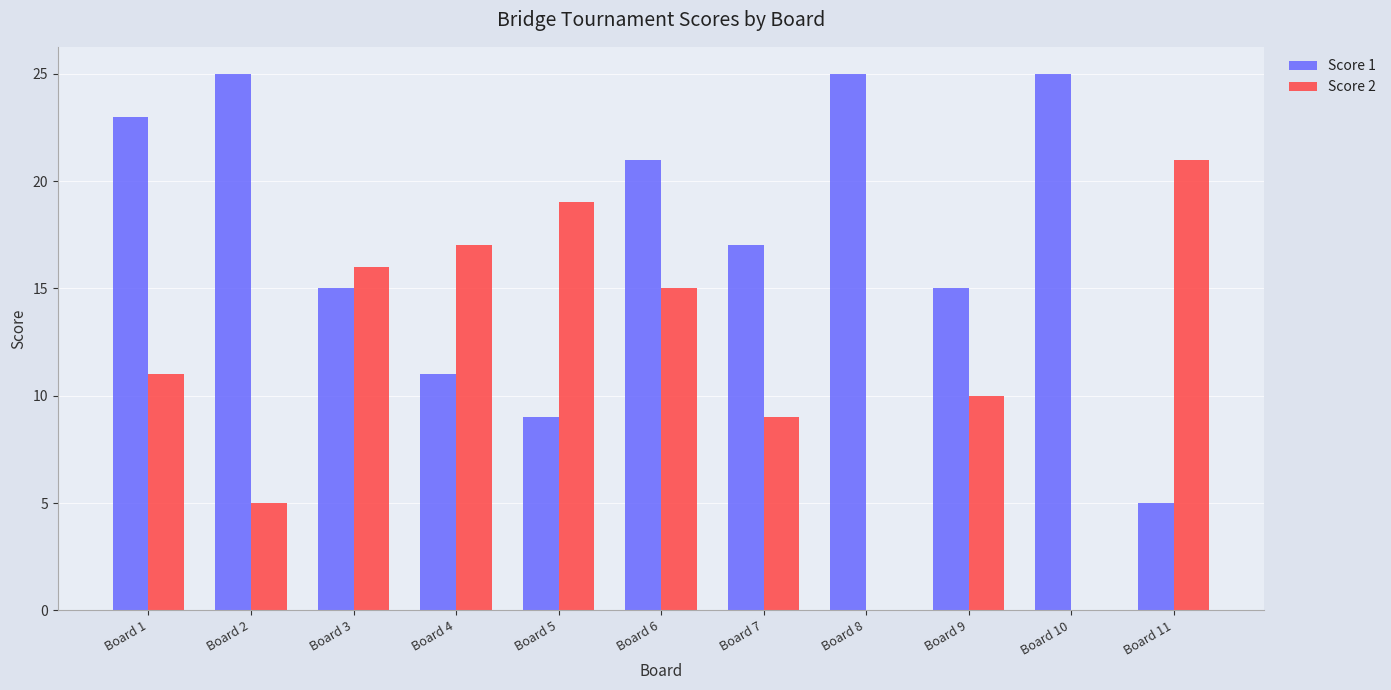

At which category is the sum across all series the highest?

Board 6